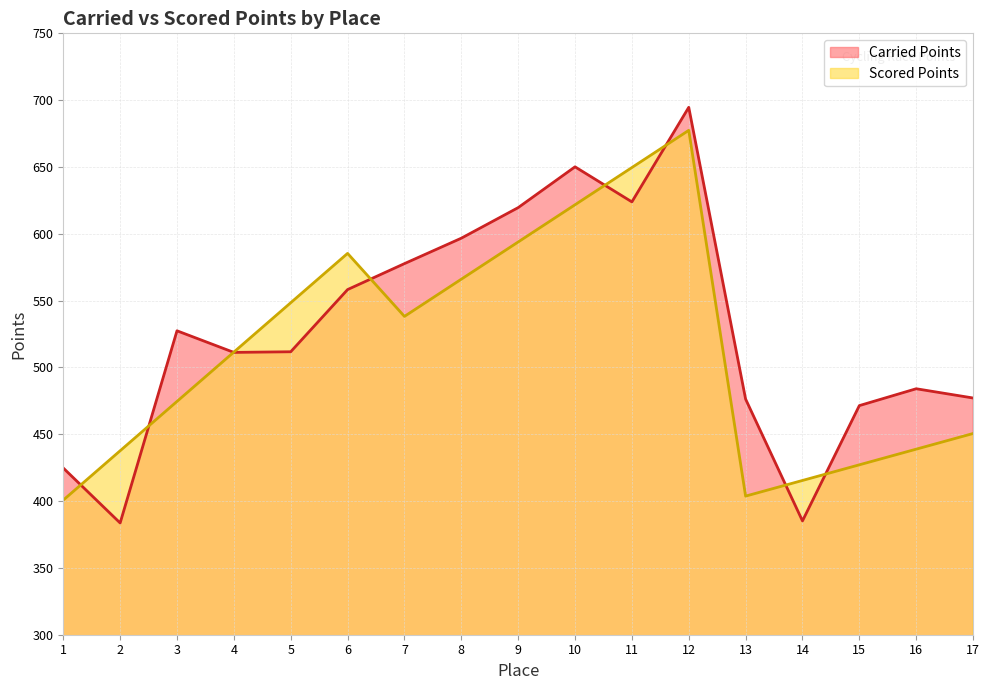

The Carried Points series shows 385.1 at 14. True or false?

True